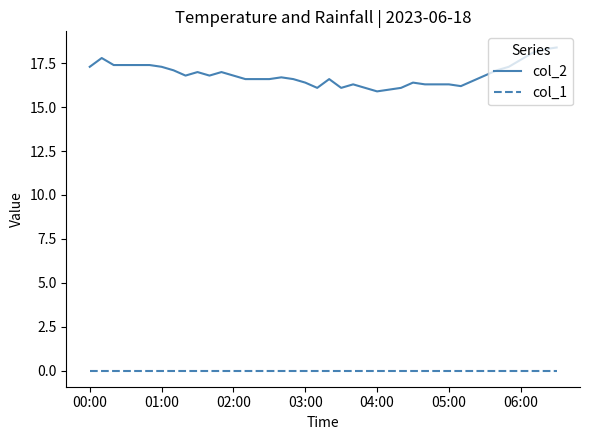

True or false: col_2 and col_1 intersect in this chart.

False